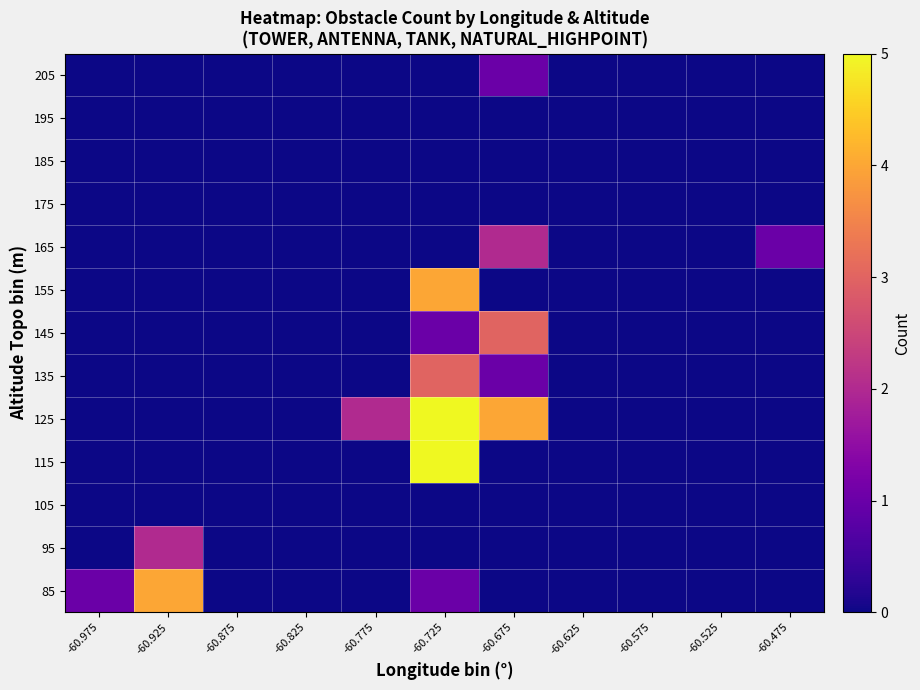

Which has a higher value, -60.725 or -60.575?

-60.725